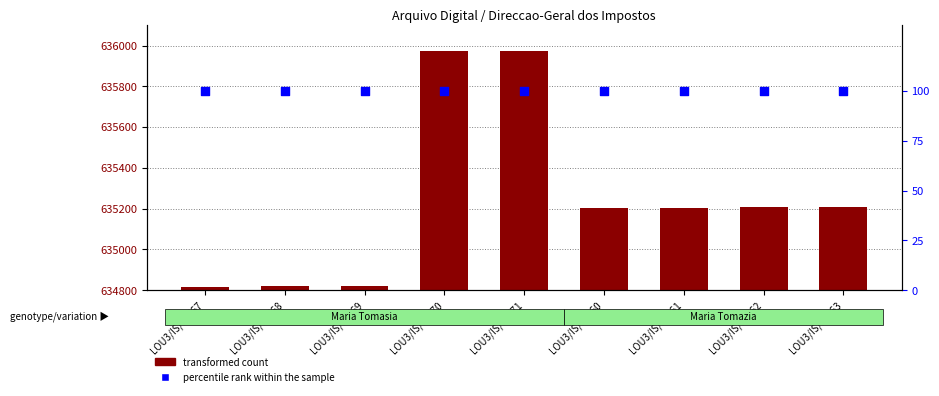

At how many categories does at least one series exceed 287554?

9